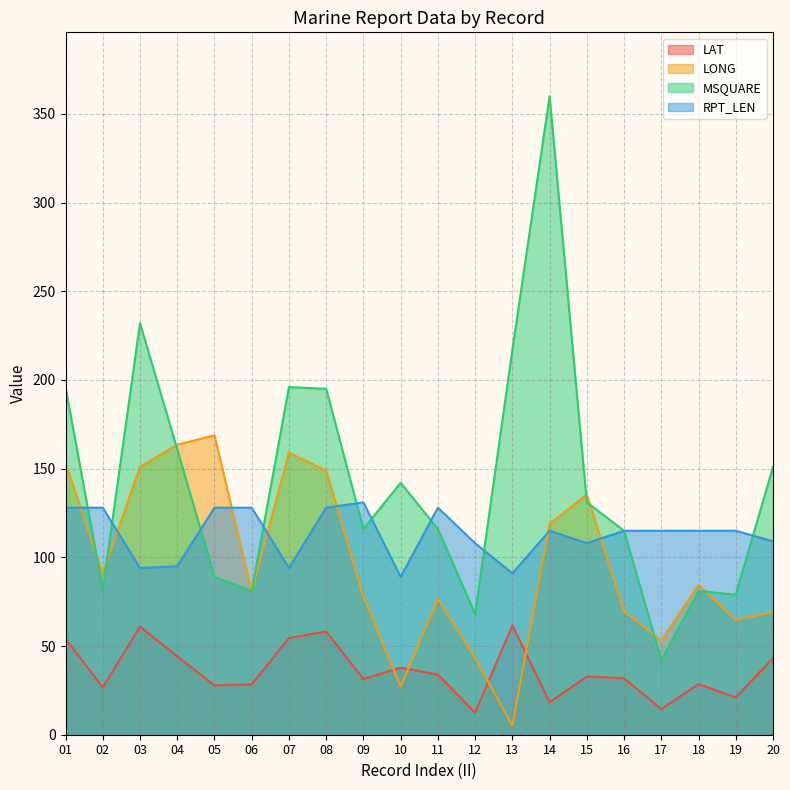

What is the average value of the LONG series?

97.1